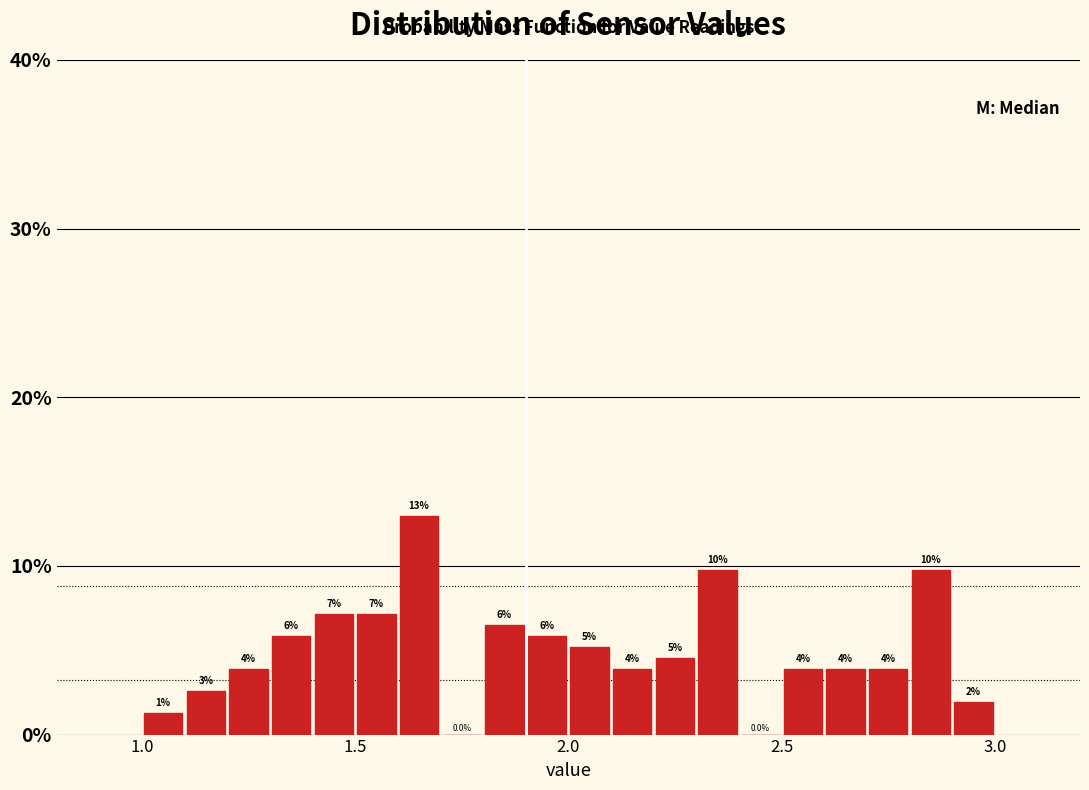

Read against the x-axis, roughly where is the centre of the tallest bar?

1.65